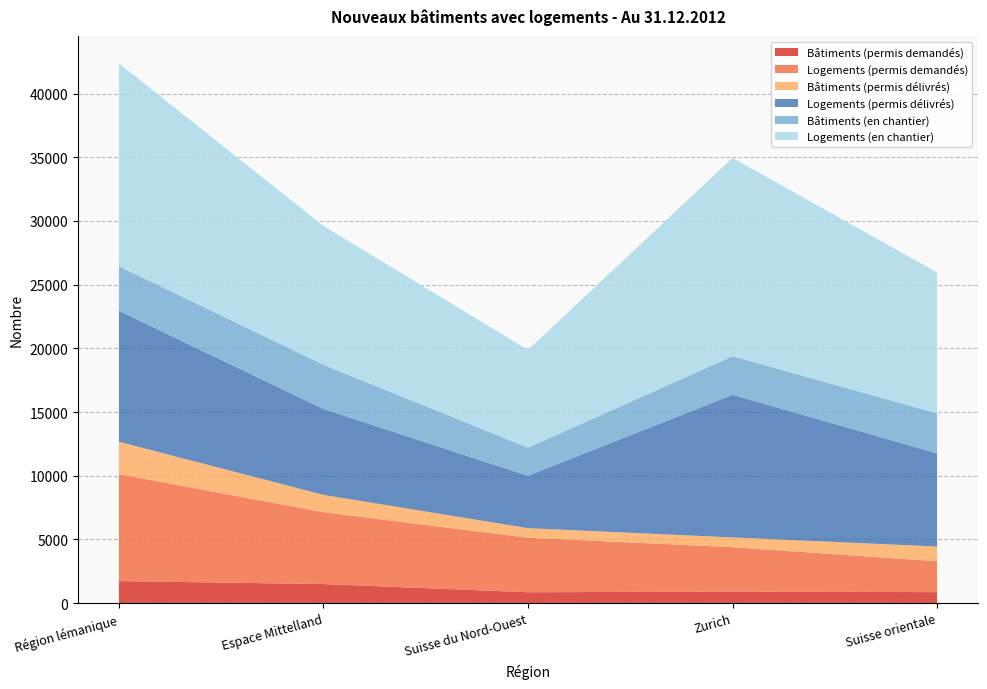

Reading left to right, extract all data points from this chart.

Bâtiments (permis demandés): Région lémanique=1731	Espace Mittelland=1499	Suisse du Nord-Ouest=856	Zurich=907	Suisse orientale=865
Logements (permis demandés): Région lémanique=8396	Espace Mittelland=5642	Suisse du Nord-Ouest=4279	Zurich=3487	Suisse orientale=2425
Bâtiments (permis délivrés): Région lémanique=2542	Espace Mittelland=1358	Suisse du Nord-Ouest=752	Zurich=767	Suisse orientale=1155
Logements (permis délivrés): Région lémanique=10277	Espace Mittelland=6740	Suisse du Nord-Ouest=4108	Zurich=11196	Suisse orientale=7309
Bâtiments (en chantier): Région lémanique=3496	Espace Mittelland=3473	Suisse du Nord-Ouest=2209	Zurich=3026	Suisse orientale=3150
Logements (en chantier): Région lémanique=15927	Espace Mittelland=10900	Suisse du Nord-Ouest=7673	Zurich=15567	Suisse orientale=11058